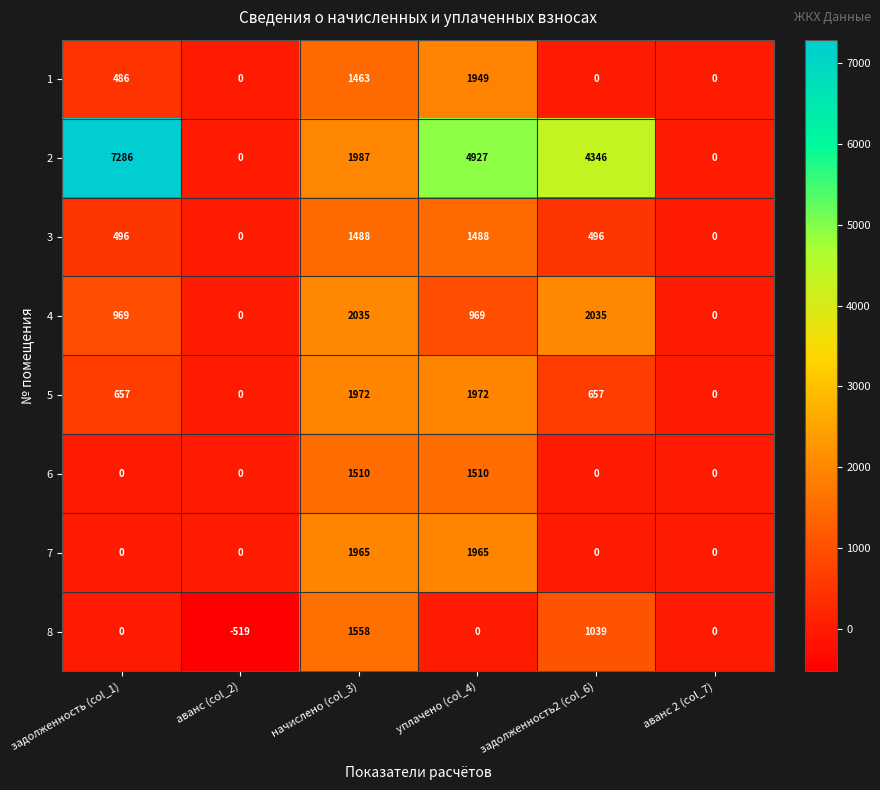

Is it true that 1 equals 894 at начислено (col_3)?

False